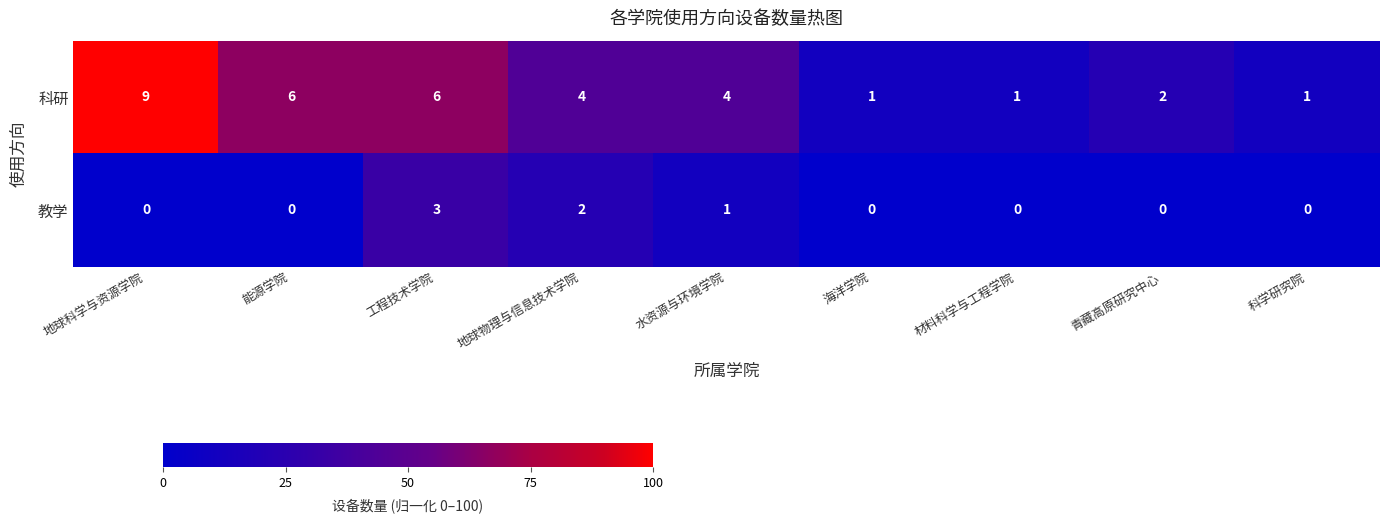

Reading left to right, what are all the values shown in this chart?

科研: 9	6	6	4	4	1	1	2	1
教学: 0	0	3	2	1	0	0	0	0